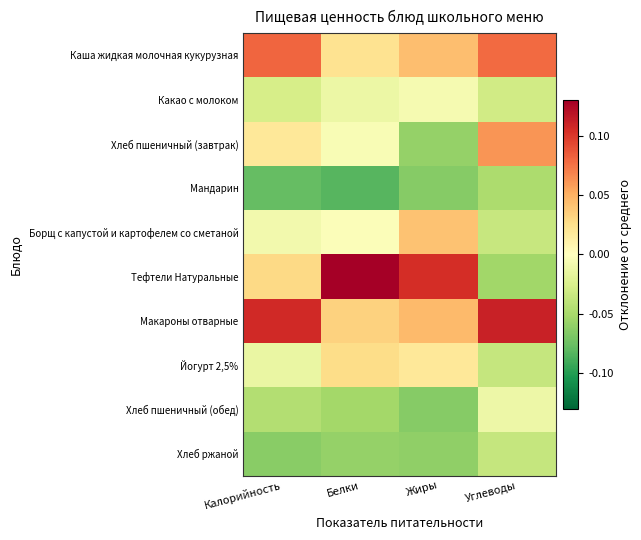

Which series has the widest spread of values?

Тефтели Натуральные